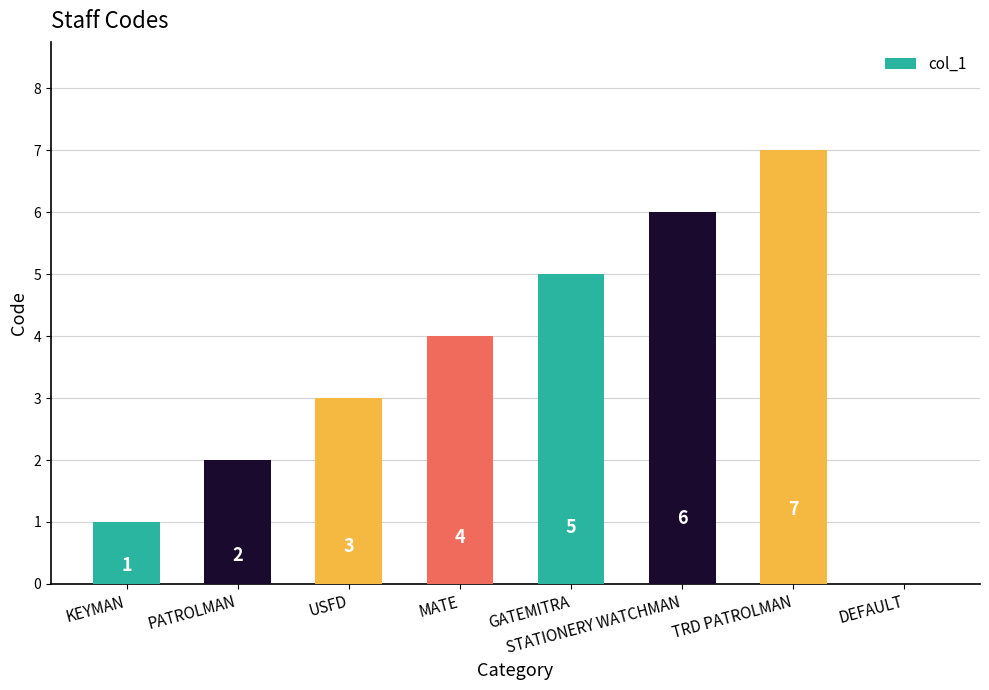

Which label corresponds to the largest value in the chart?

TRD PATROLMAN